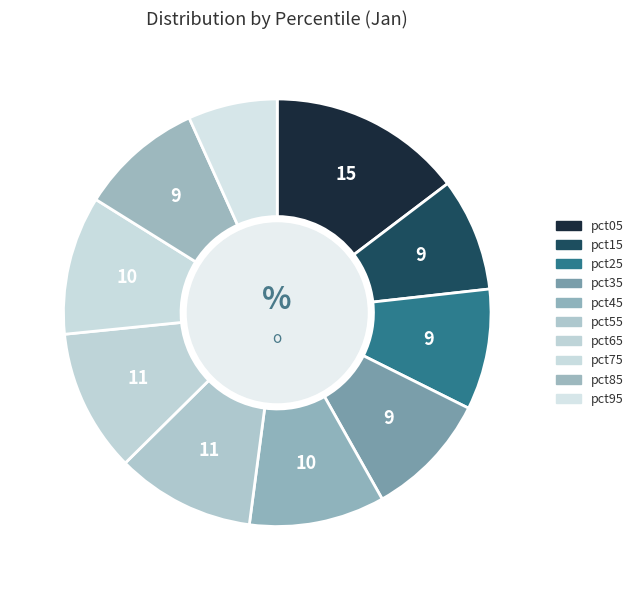

To the nearest percent, what portion does pct95 represent?

7%